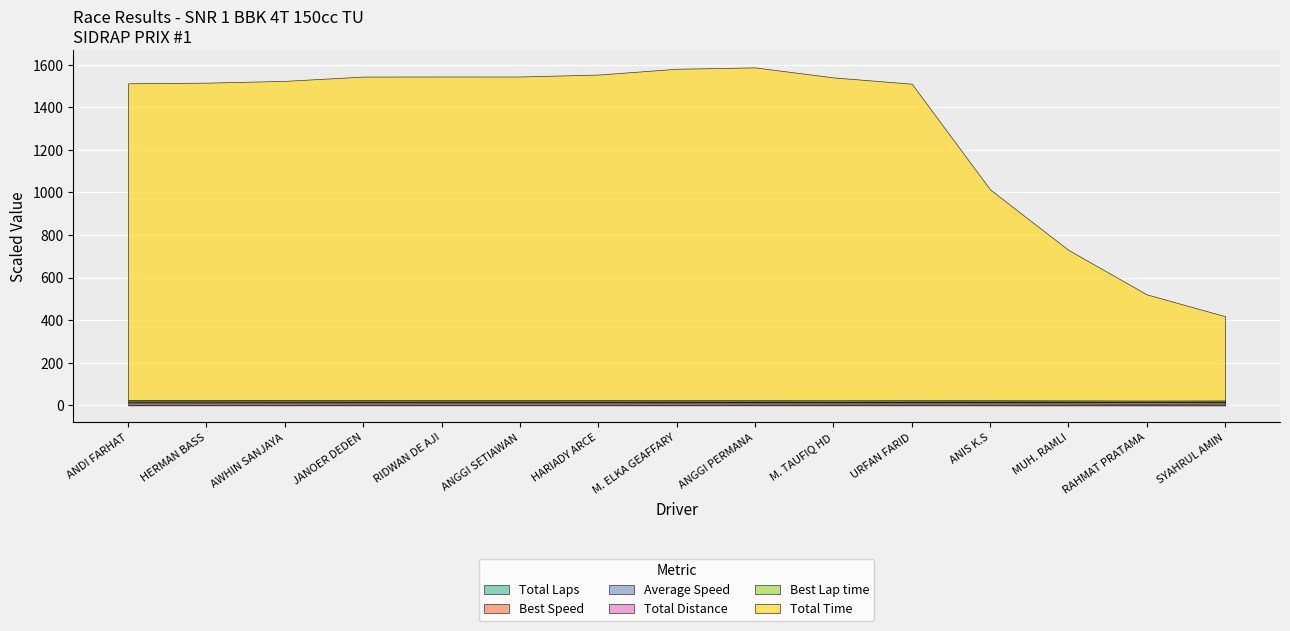

How many lines are shown in the chart?

6